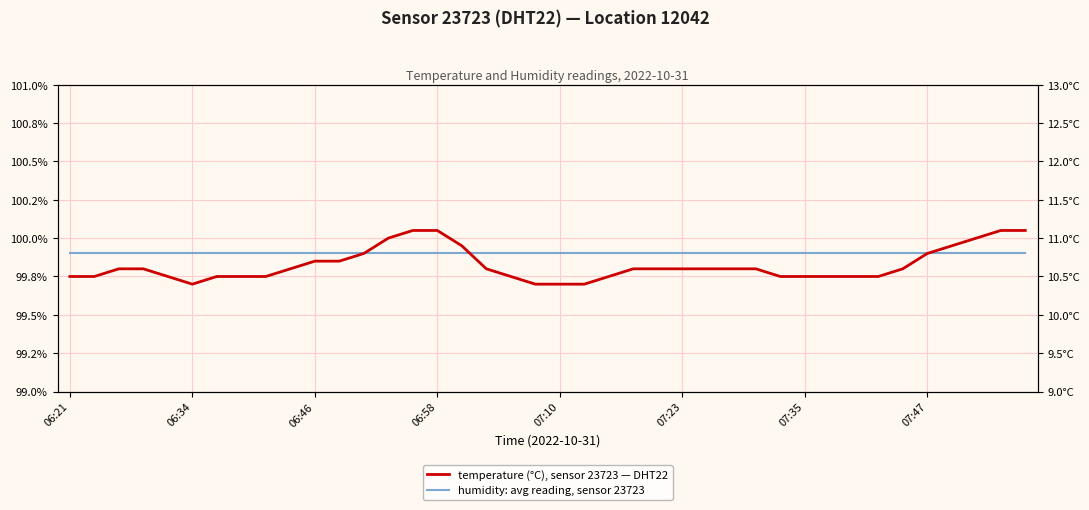

What value does the humidity: avg reading, sensor 23723 series have at 06:46?

99.9